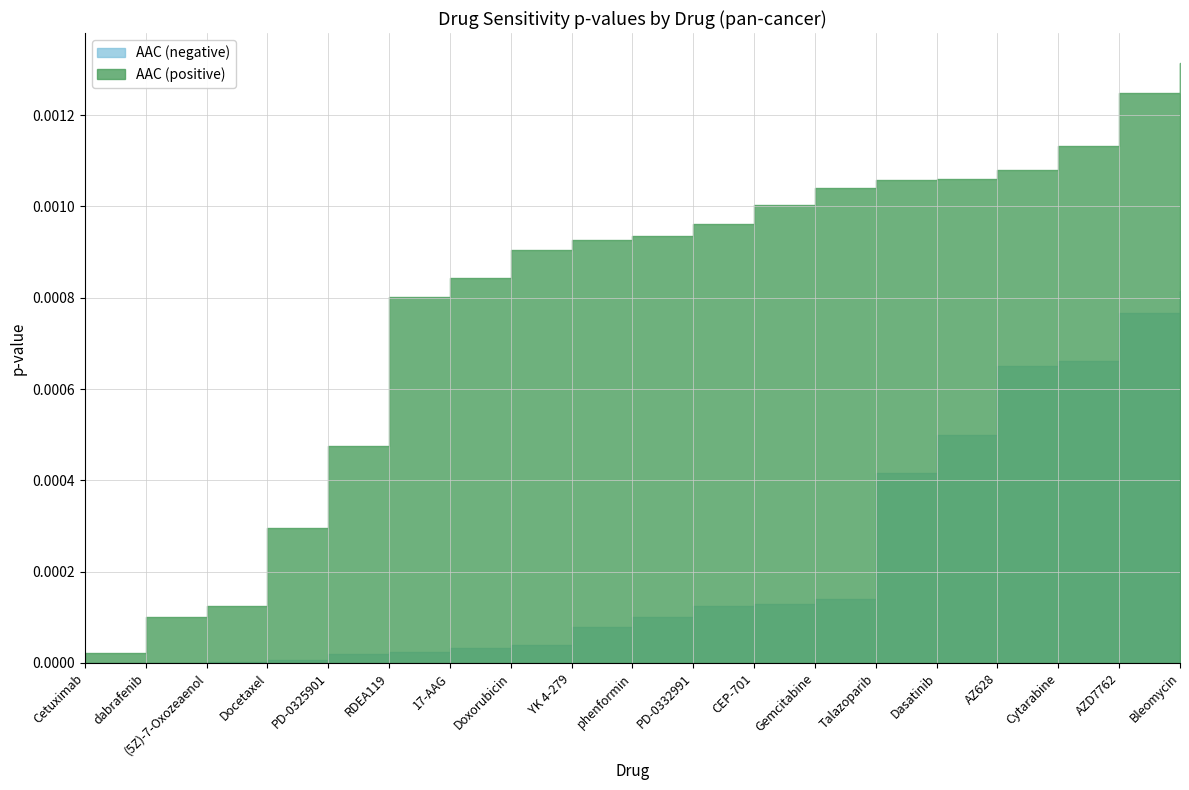

True or false: AAC (positive) and AAC (negative) intersect in this chart.

False